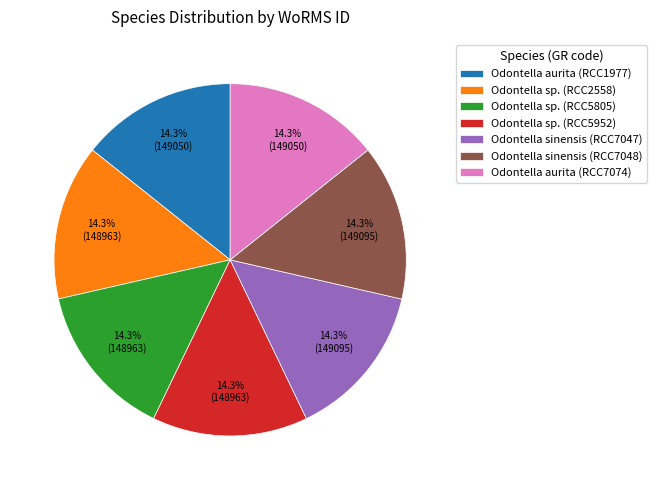

Count the number of slices in the pie.

7